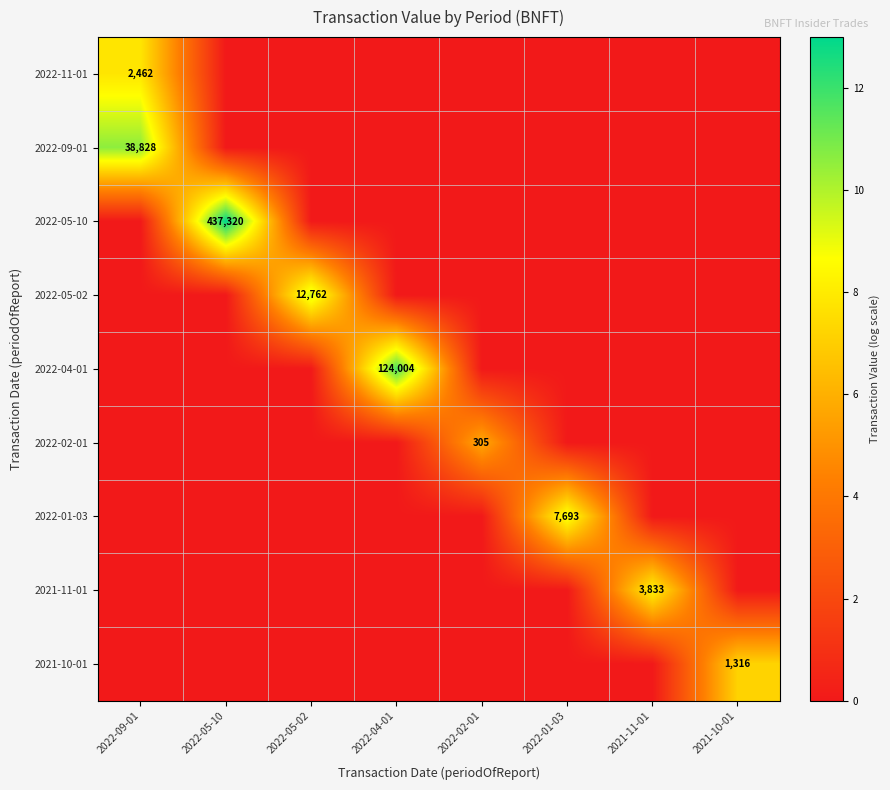

The value of 2022-09-01 at 2022-09-01 is 59996. True or false?

False